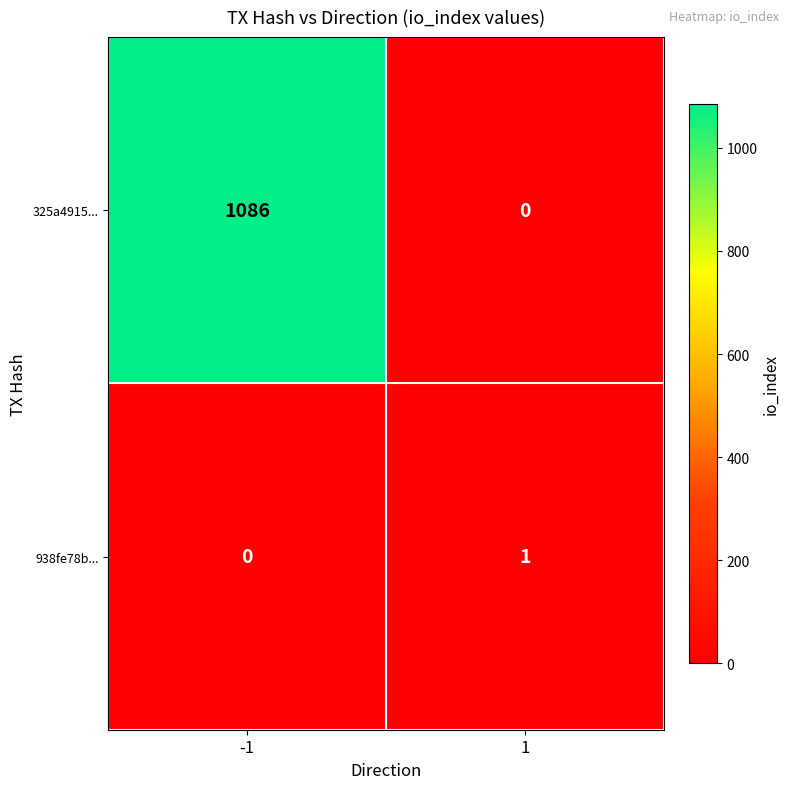

Reading left to right, list all the values displayed in this chart.

325a4915...: 1086	0
938fe78b...: 0	1